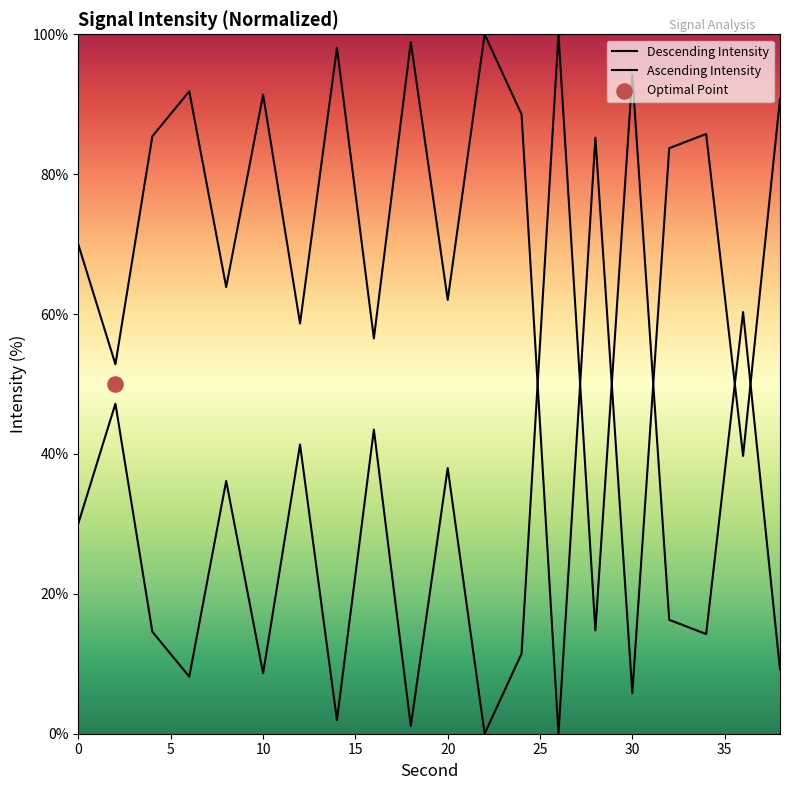

Which series reaches the minimum Y coordinate?

Descending Intensity